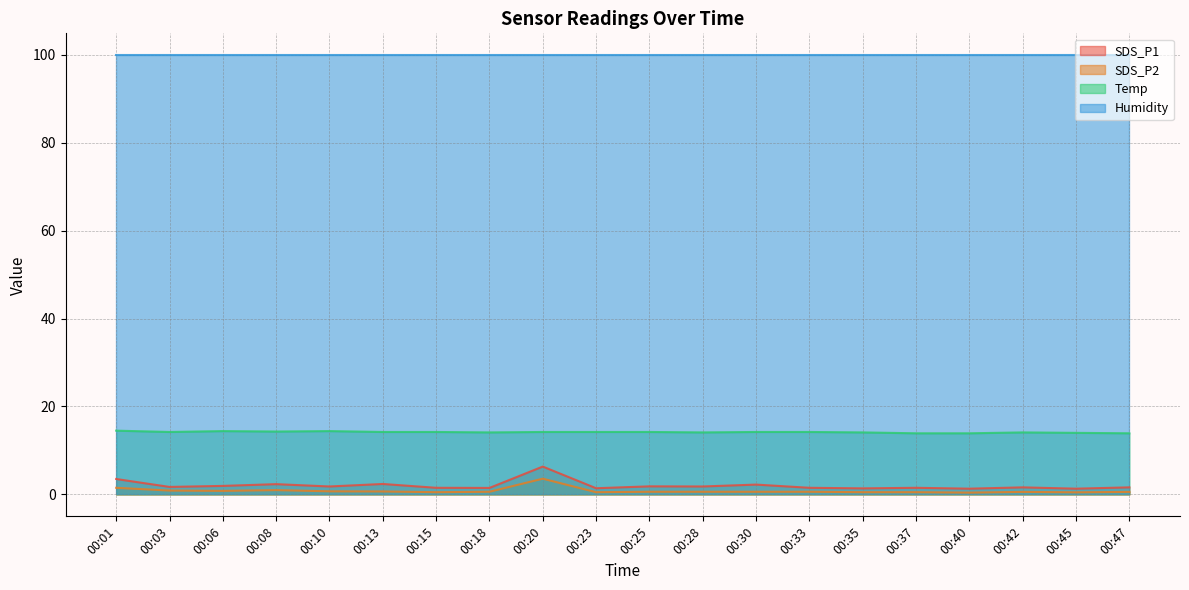

Which series has the largest range (max minus min)?

SDS_P1